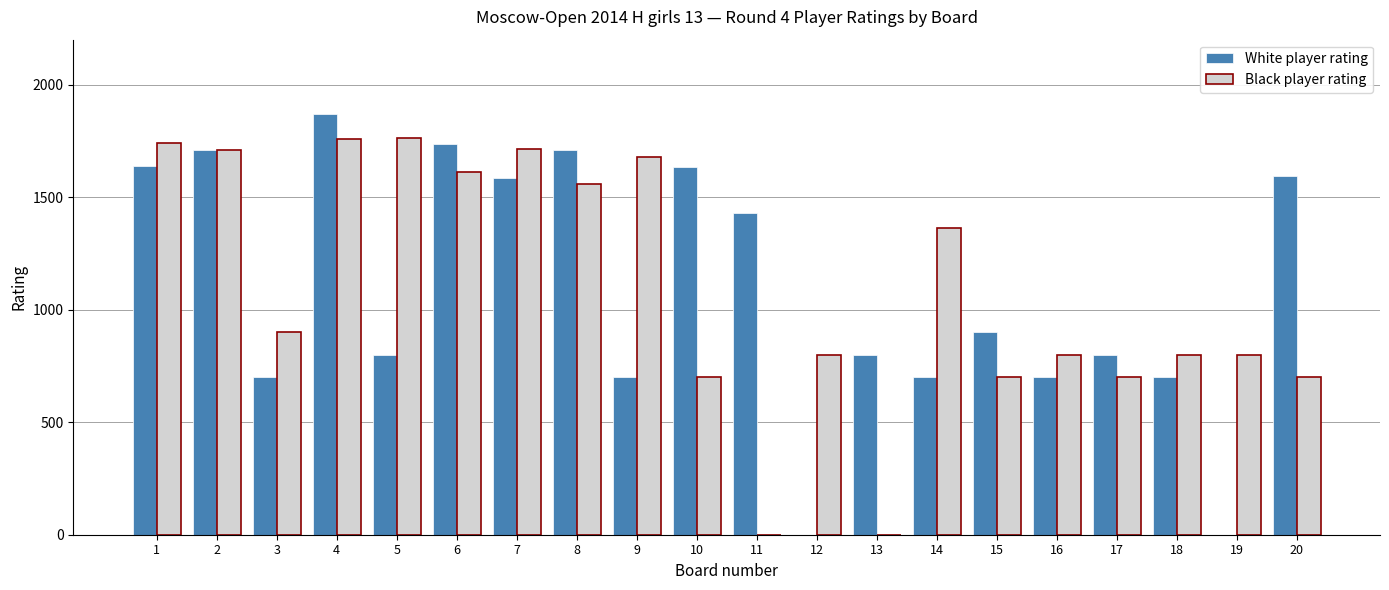

Which series changed the most between 18 and 19?

White player rating